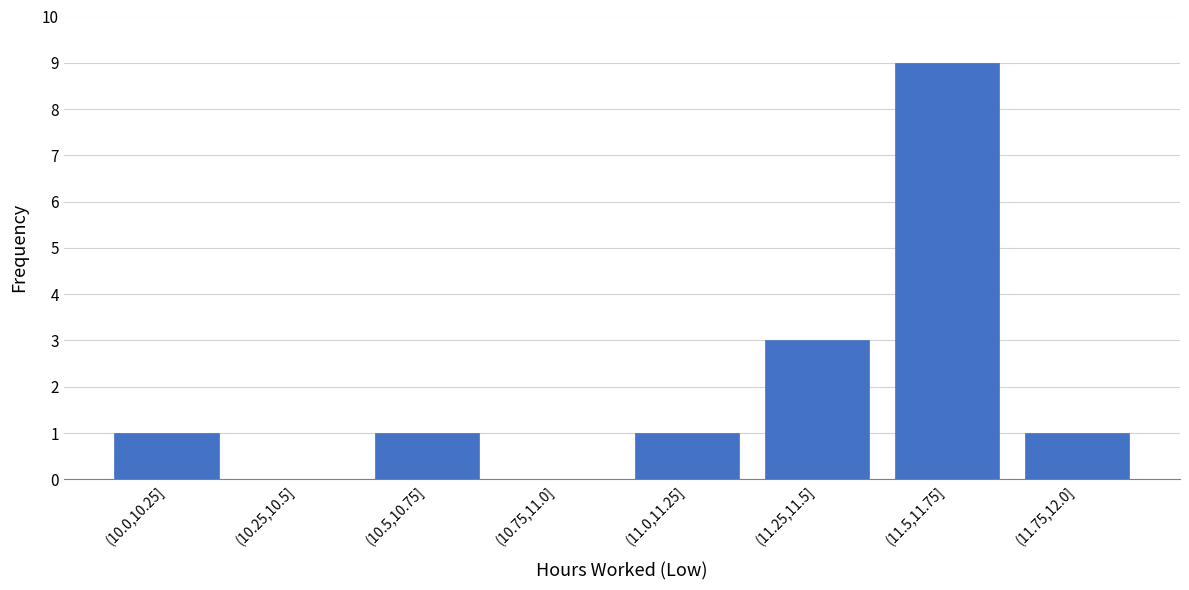

Reading left to right, extract all data points from this chart.

(10.0,10.25]=1	(10.25,10.5]=0	(10.5,10.75]=1	(10.75,11.0]=0	(11.0,11.25]=1	(11.25,11.5]=3	(11.5,11.75]=9	(11.75,12.0]=1